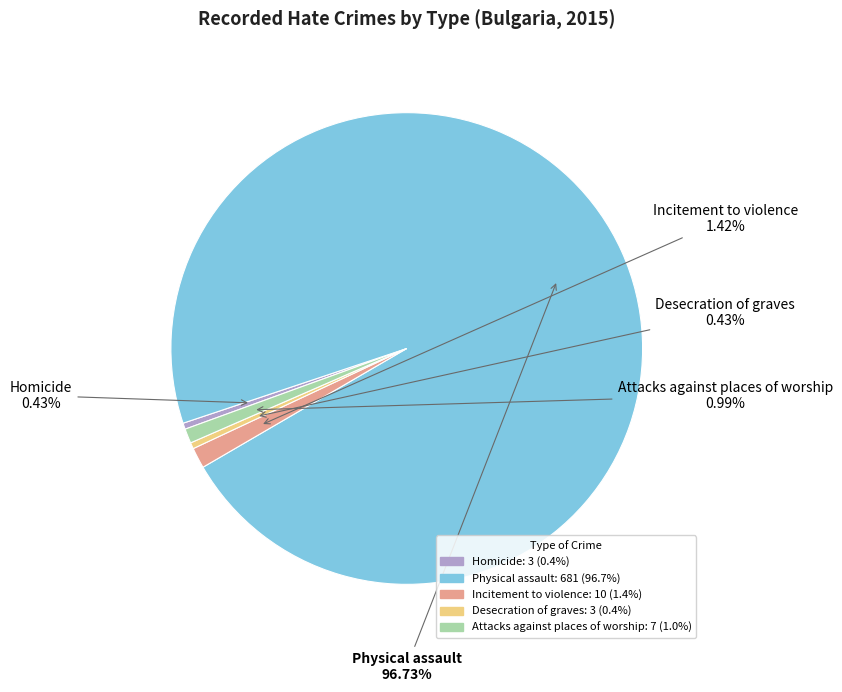

Does any single category account for the majority?

Yes